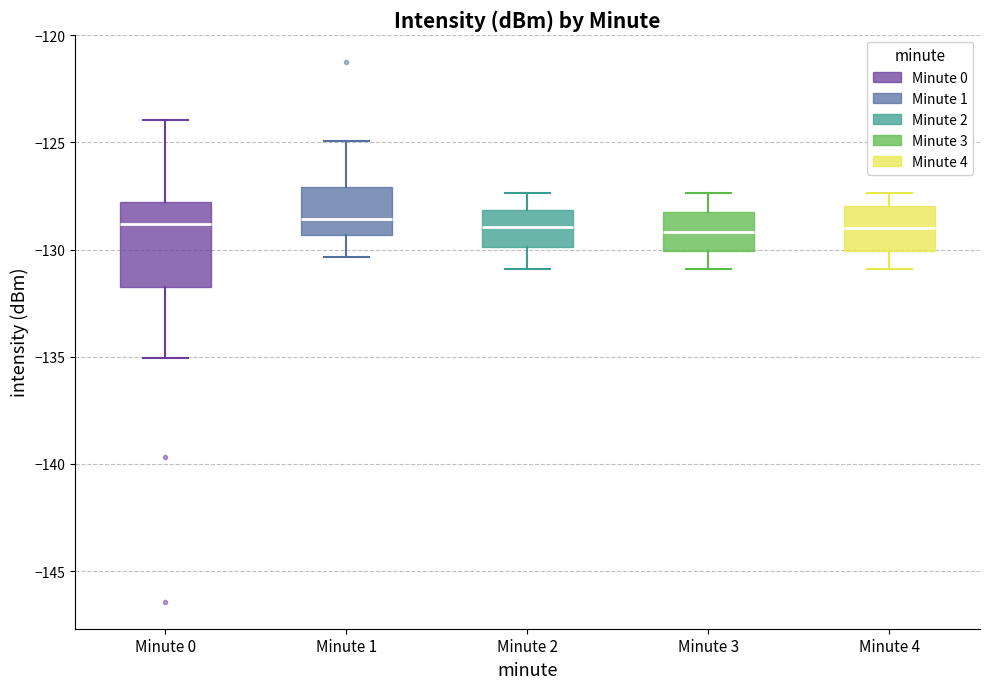

Which box is the tallest, from its lower edge to its upper edge?

Minute 0